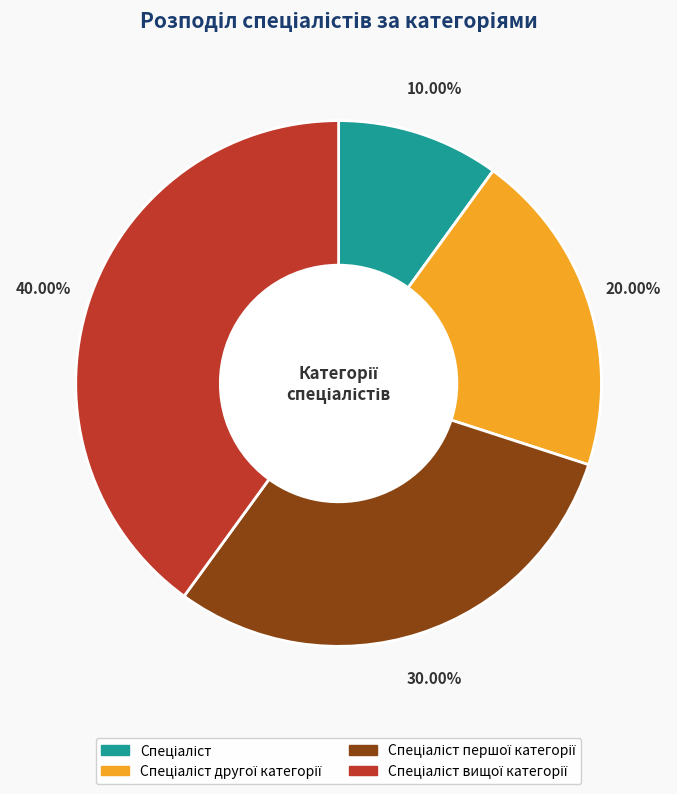

Does any single category account for the majority?

No